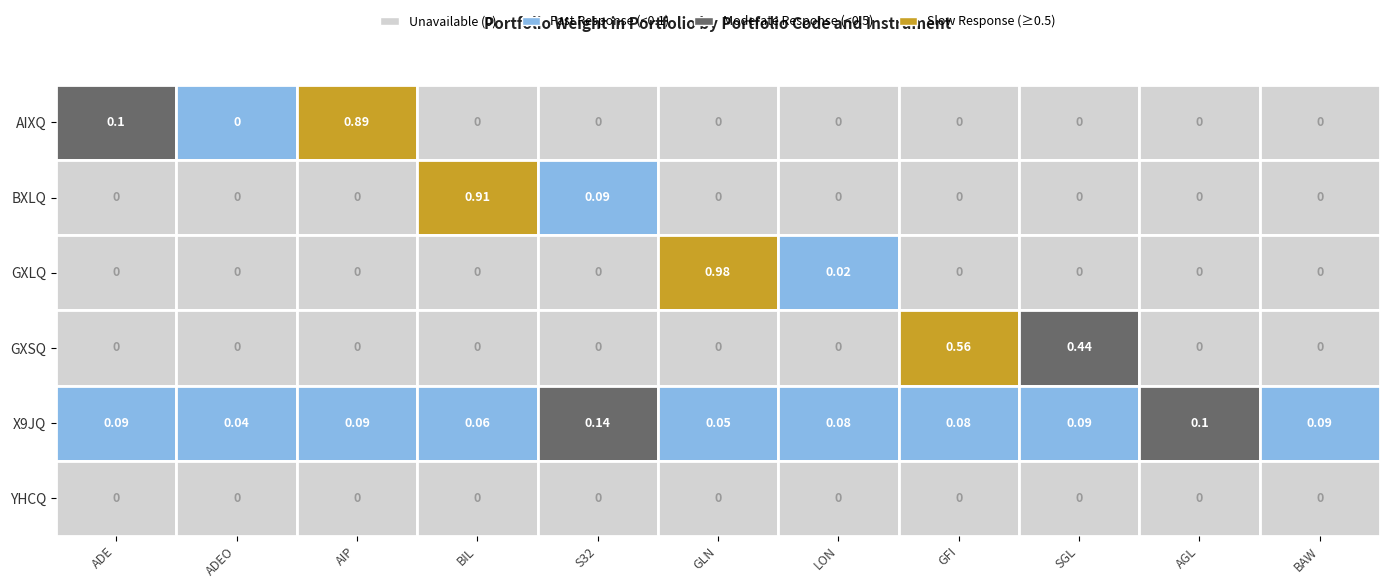

Rank the series by their maximum value, from highest to lowest.

GXLQ, BXLQ, AIXQ, GXSQ, X9JQ, YHCQ